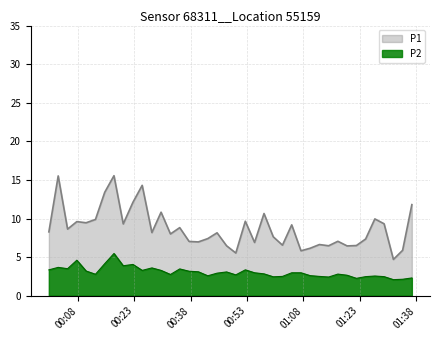

Does the chart display data point markers on the line(s)?

No